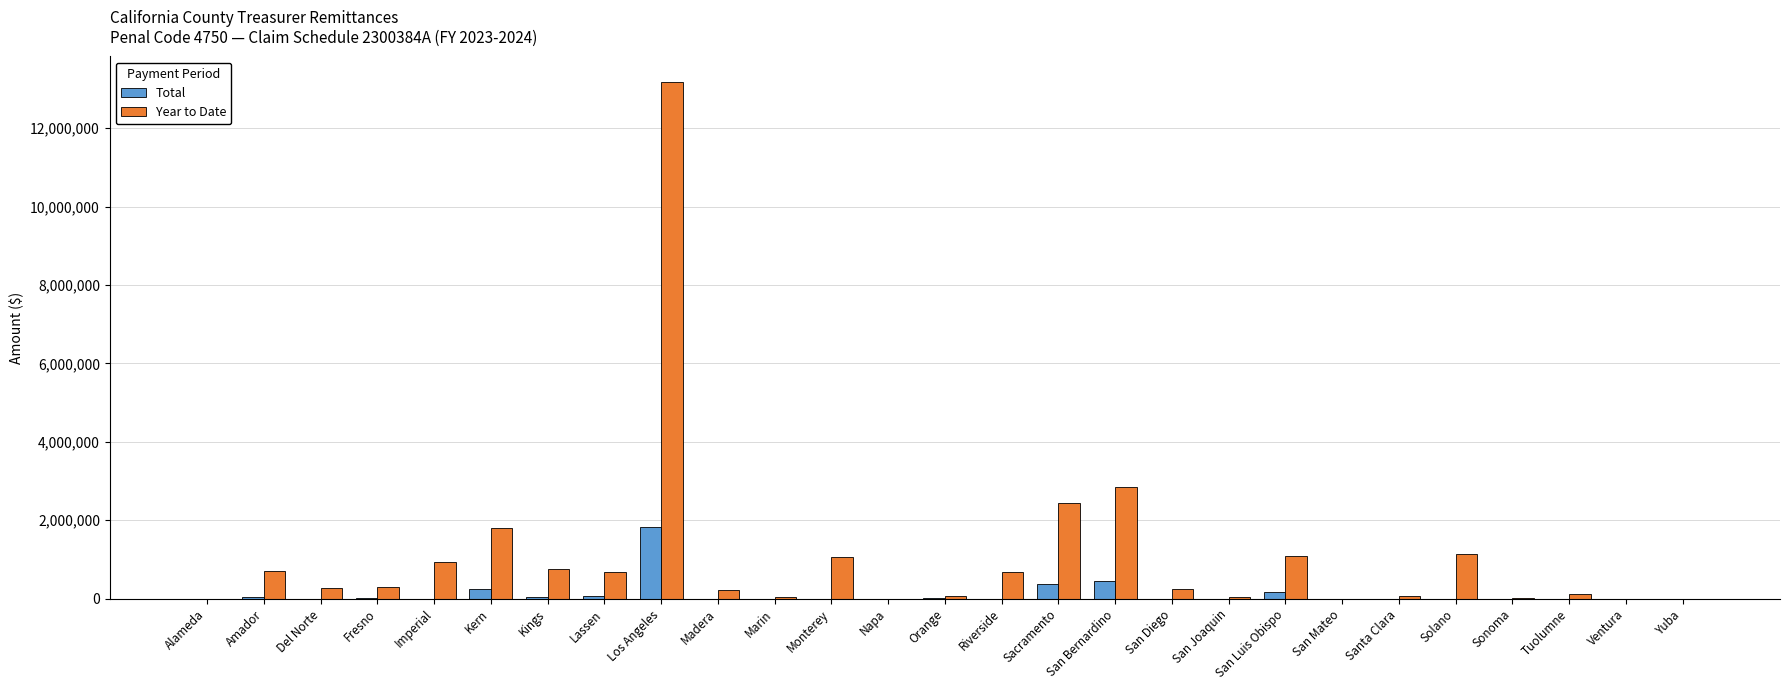

What is the average value of the Year to Date series?

1062119